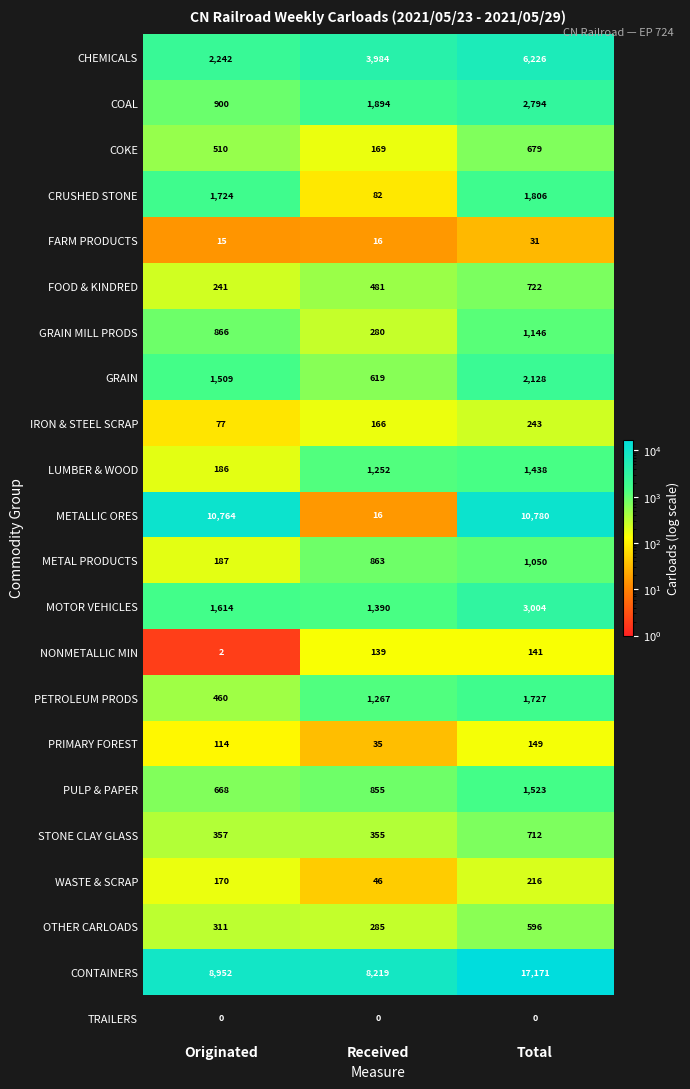

At which category is the sum across all series the highest?

Total